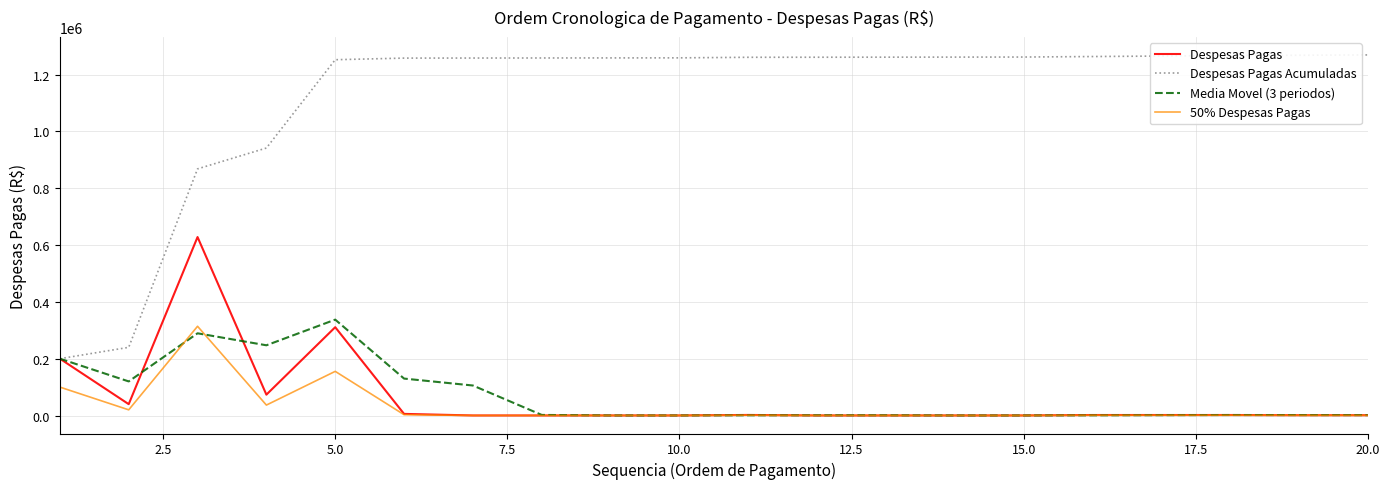

Which series has the largest total across all categories?

Despesas Pagas Acumuladas